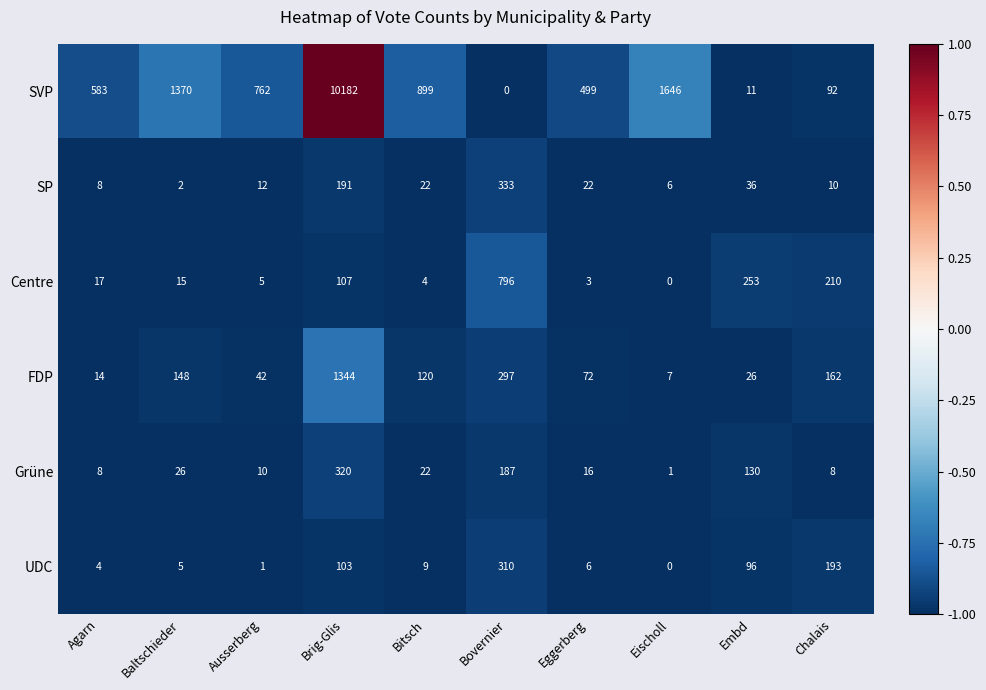

What is the sum of the Centre values at Eischoll and Bitsch?

4